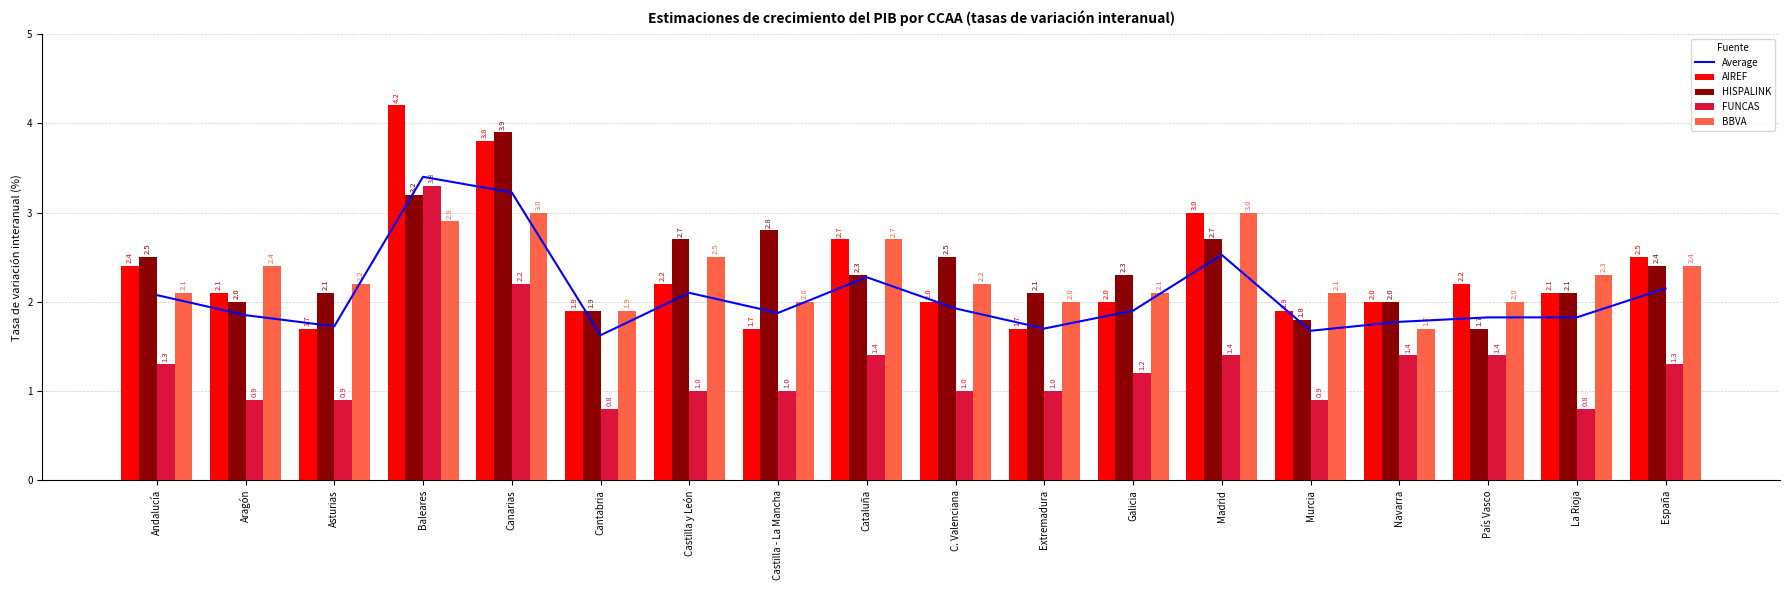

Is it true that Average equals 1.7 at Murcia?

True